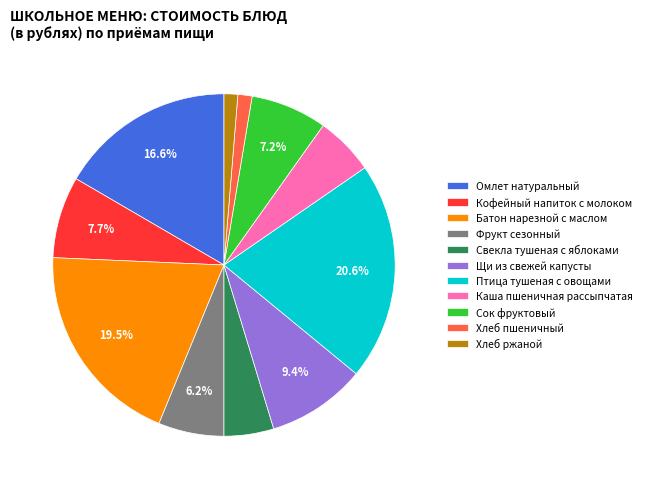

Is there a majority slice in this chart?

No